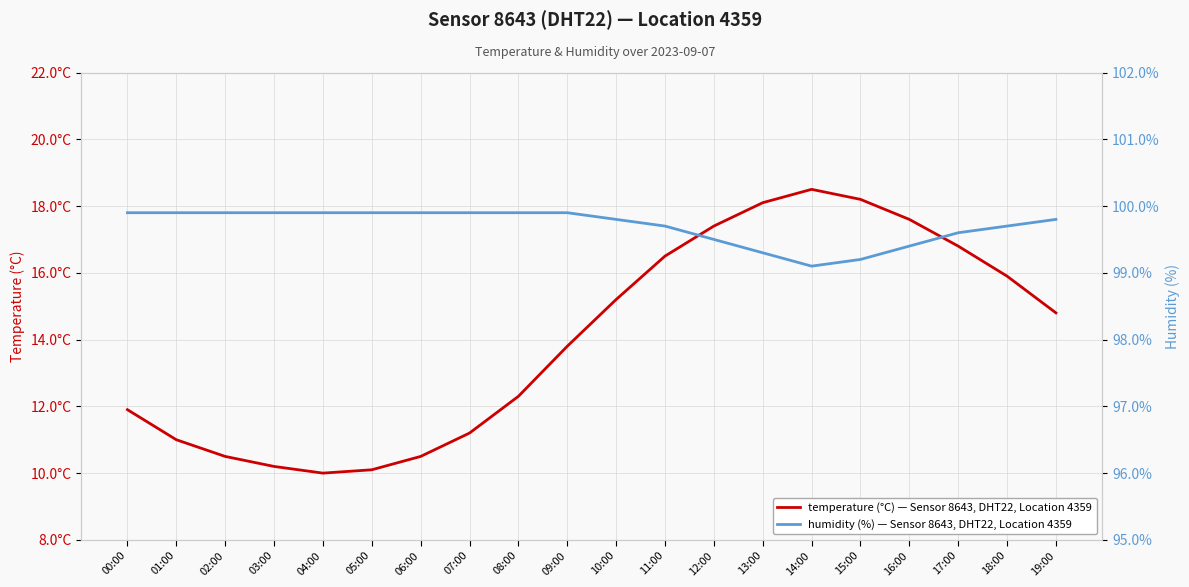

What is the difference between the humidity (%) values at 06:00 and 13:00?

0.6